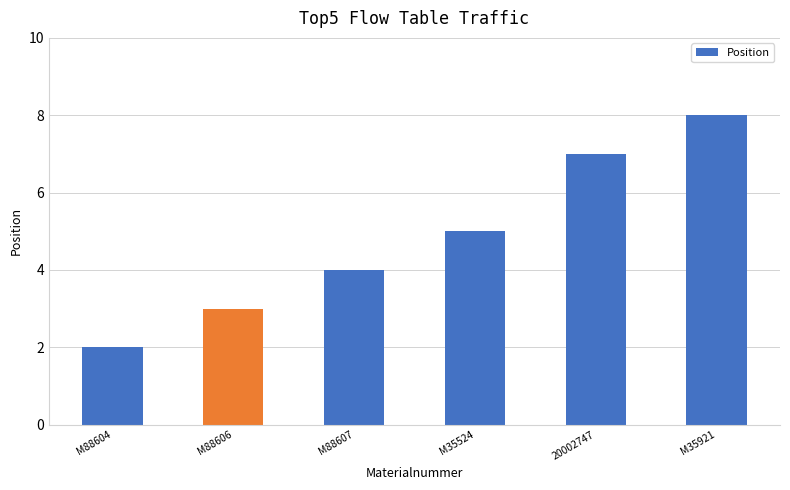

Are the bars horizontal?

No